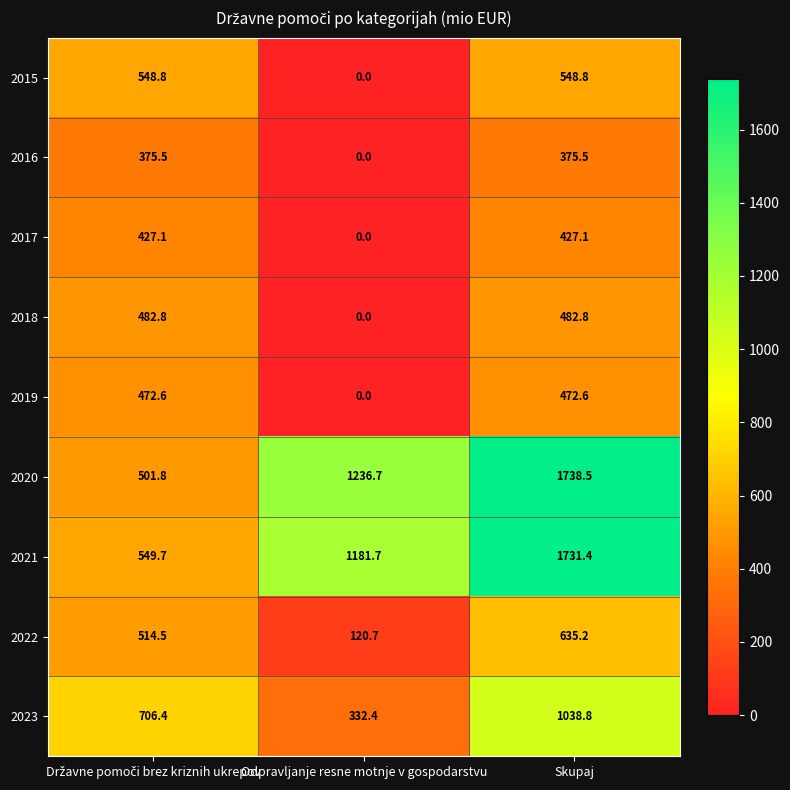

How many series are shown in this chart?

9